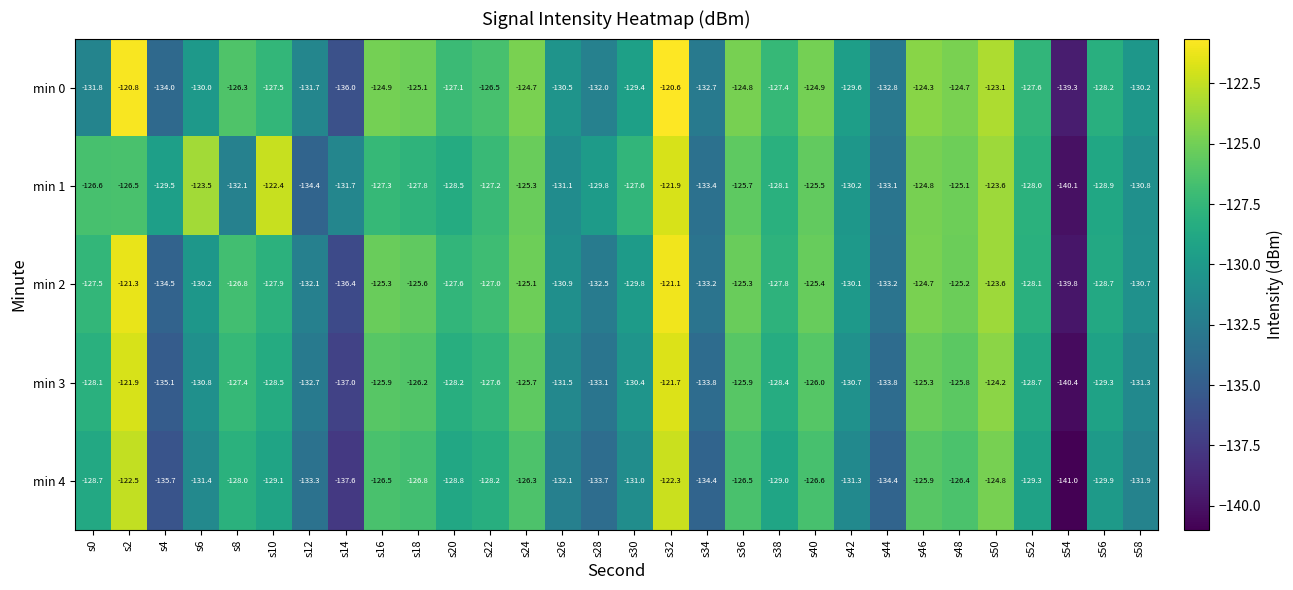

At which label does min 3 reach its minimum?

s54